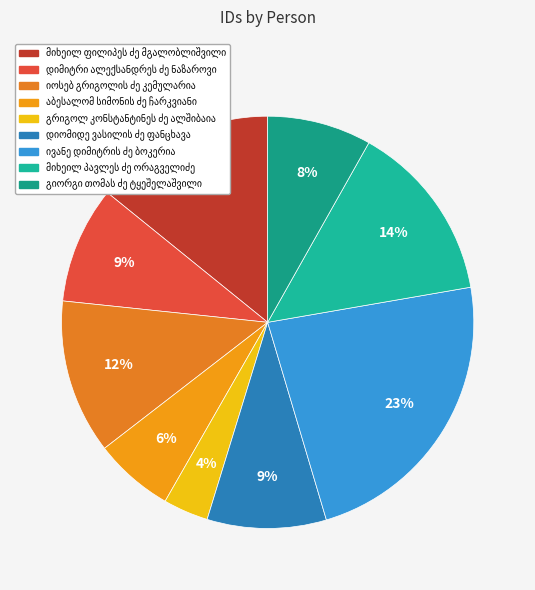

What is the smallest slice in the pie chart?

გრიგოლ კონსტანტინეს ძე ალშიბაია